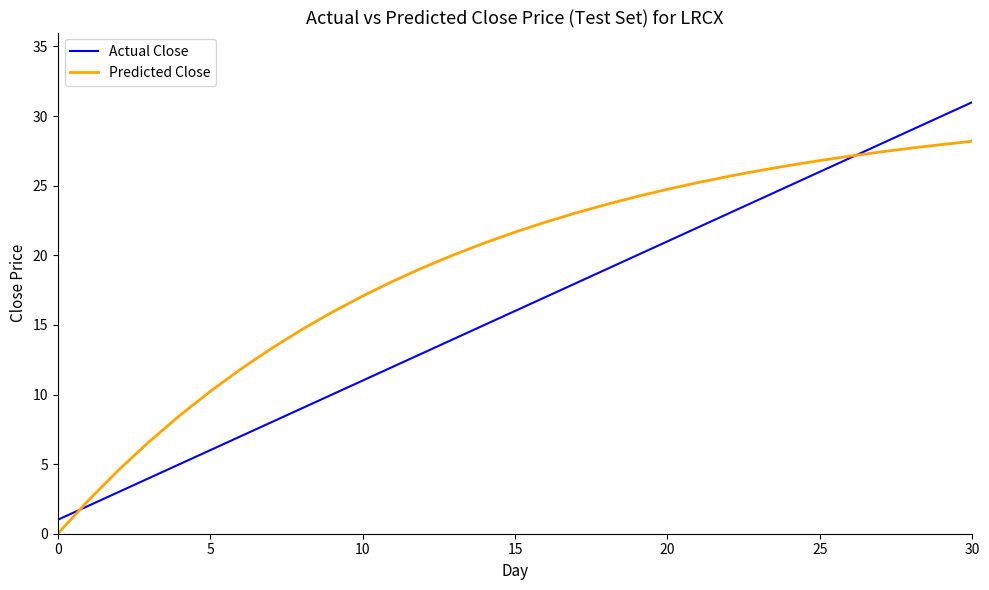

Which series has the largest range (max minus min)?

Actual Close